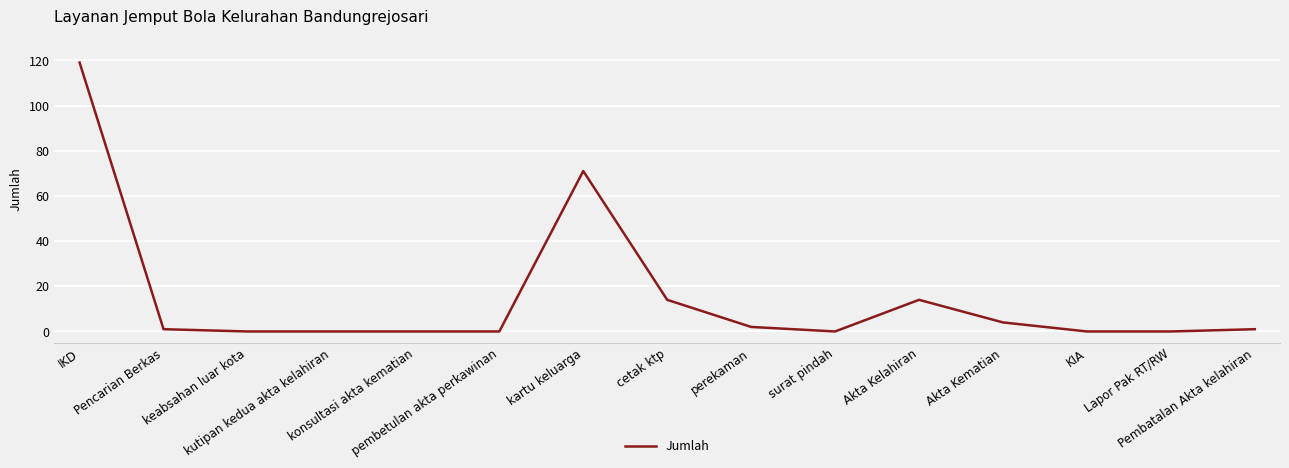

What is the sum of the values at Pembatalan Akta kelahiran and cetak ktp?

15